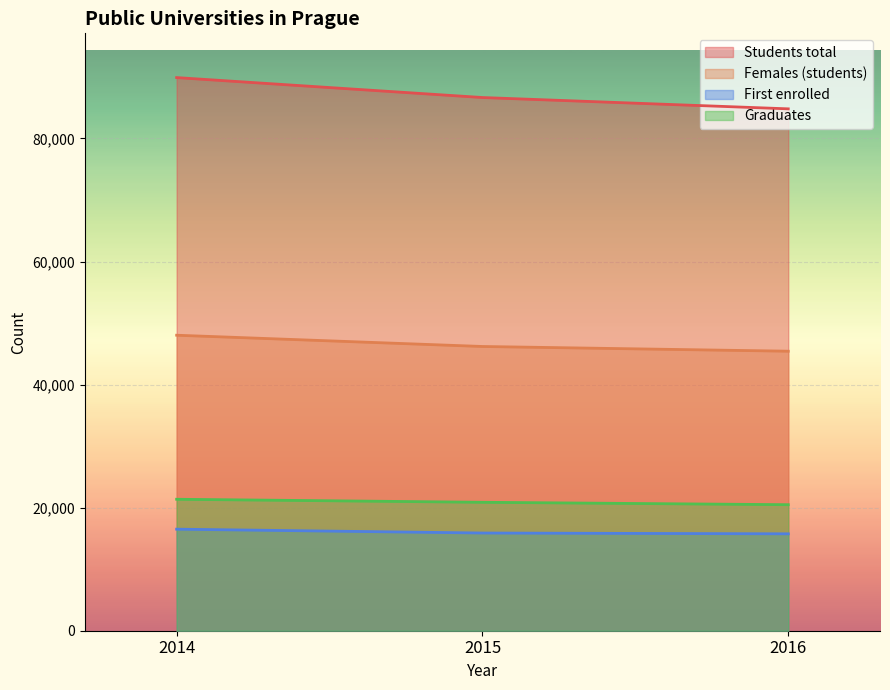

Where does the Graduates series first go above 20873?

2014